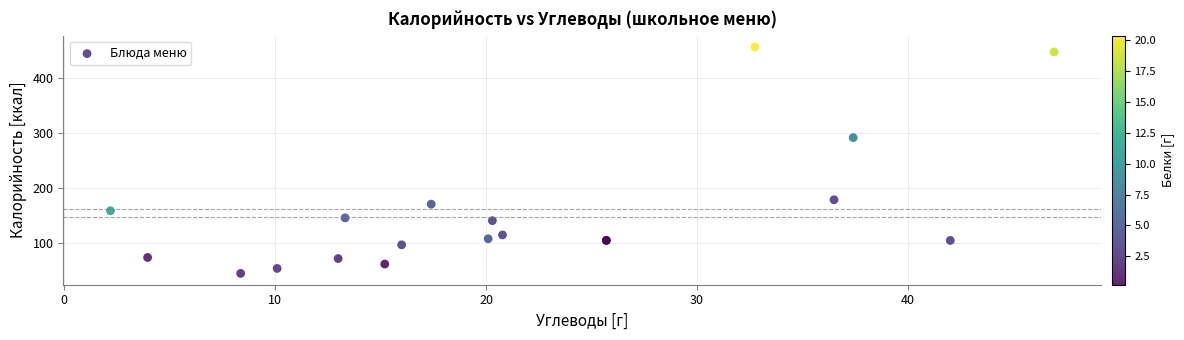

What Y value in the scatter plot is closest to 251?

292